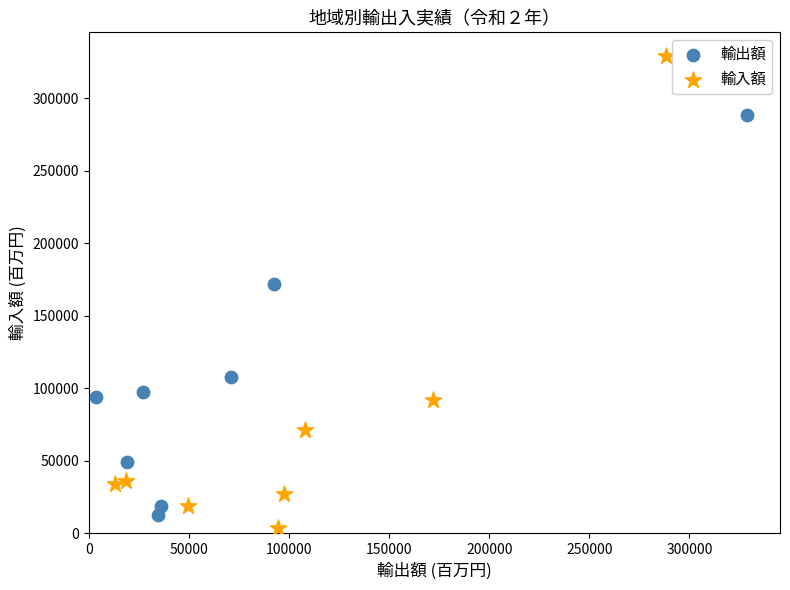

Which series reaches the maximum Y coordinate?

輸入額